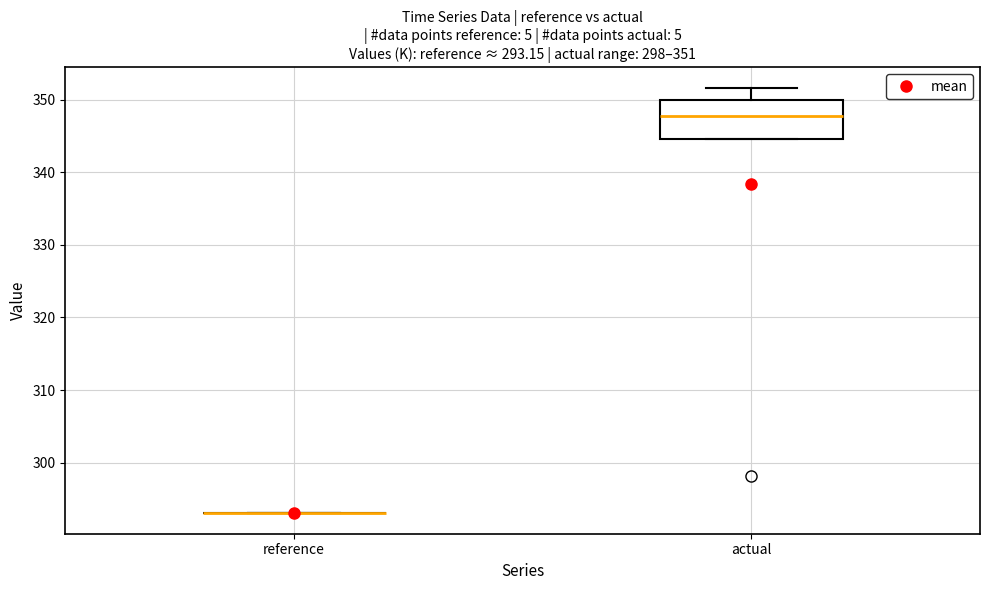

Which box is the tallest, from its lower edge to its upper edge?

actual